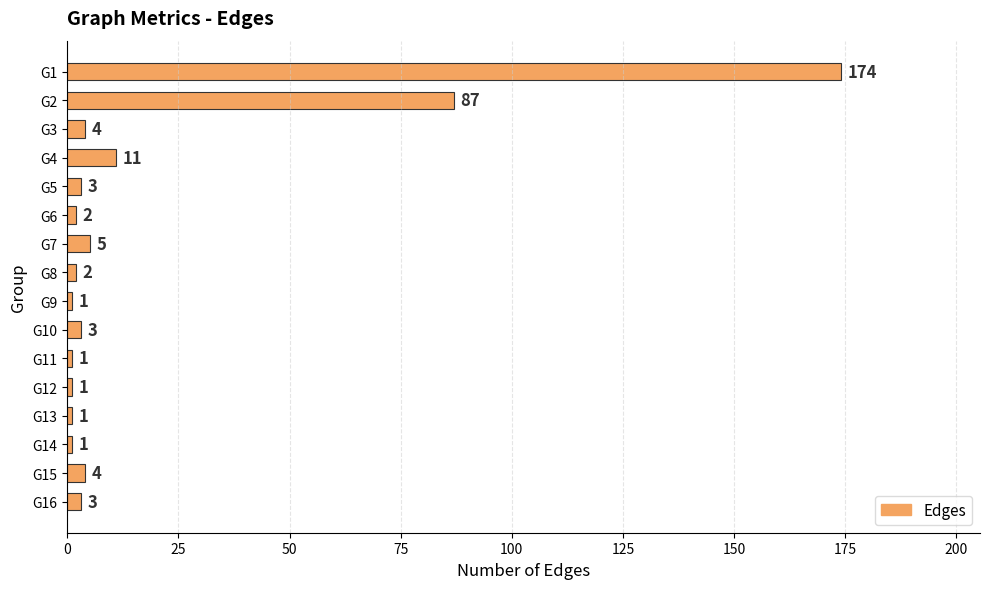

What is the value of the 10th bar from the top?

3